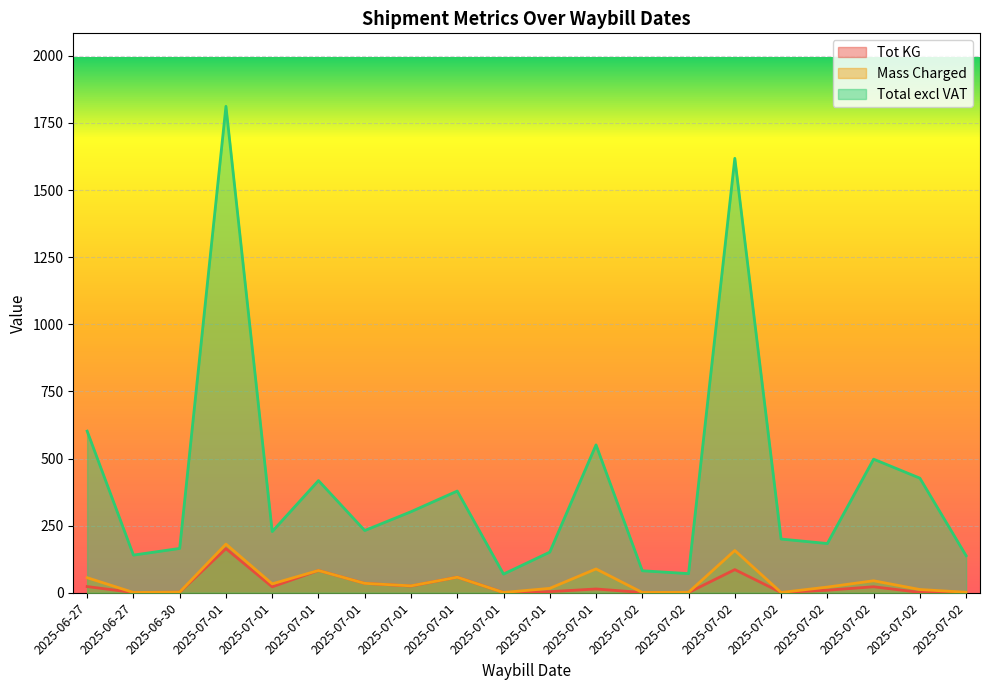

Count the number of data series in this chart.

3